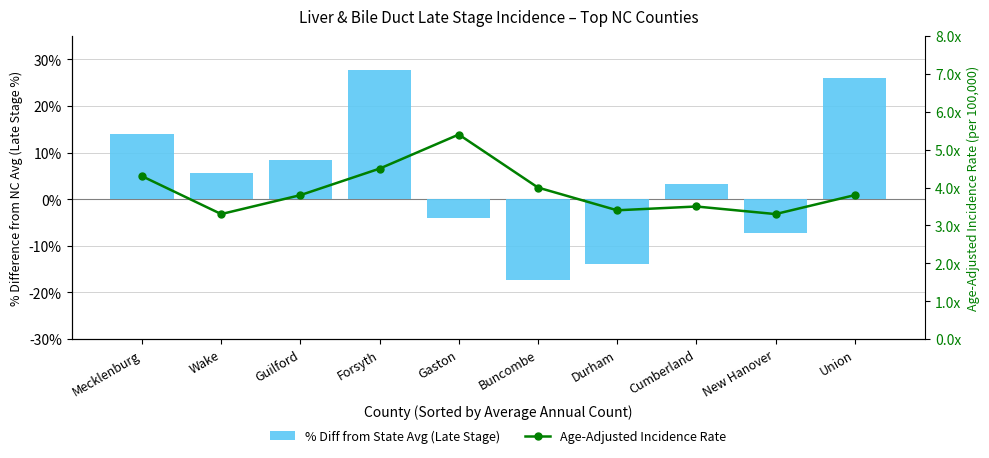

Where is % Diff from State Avg (Late Stage) nearest to the value 5?

Wake